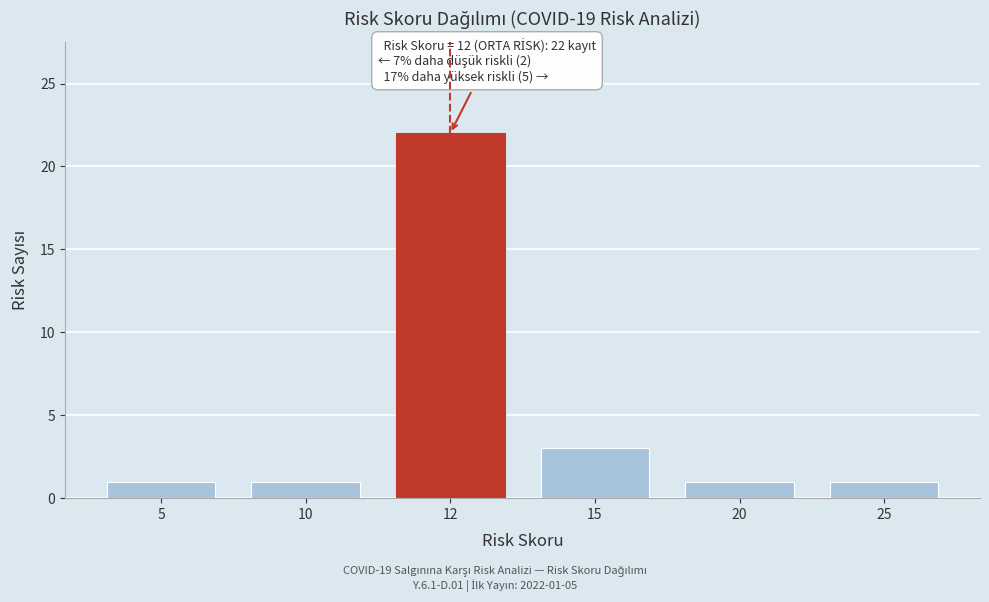

Reading left to right, list all the values displayed in this chart.

5=1	10=1	12=22	15=3	20=1	25=1